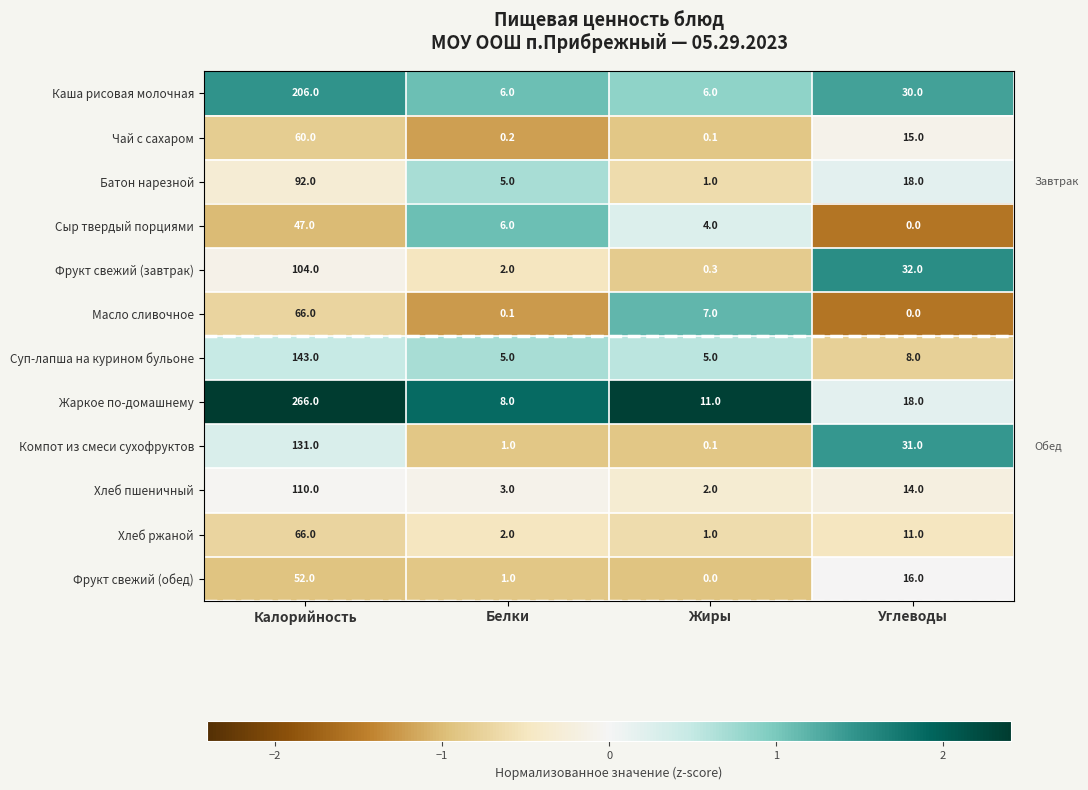

At which category does the chart reach its peak across all series?

Калорийность